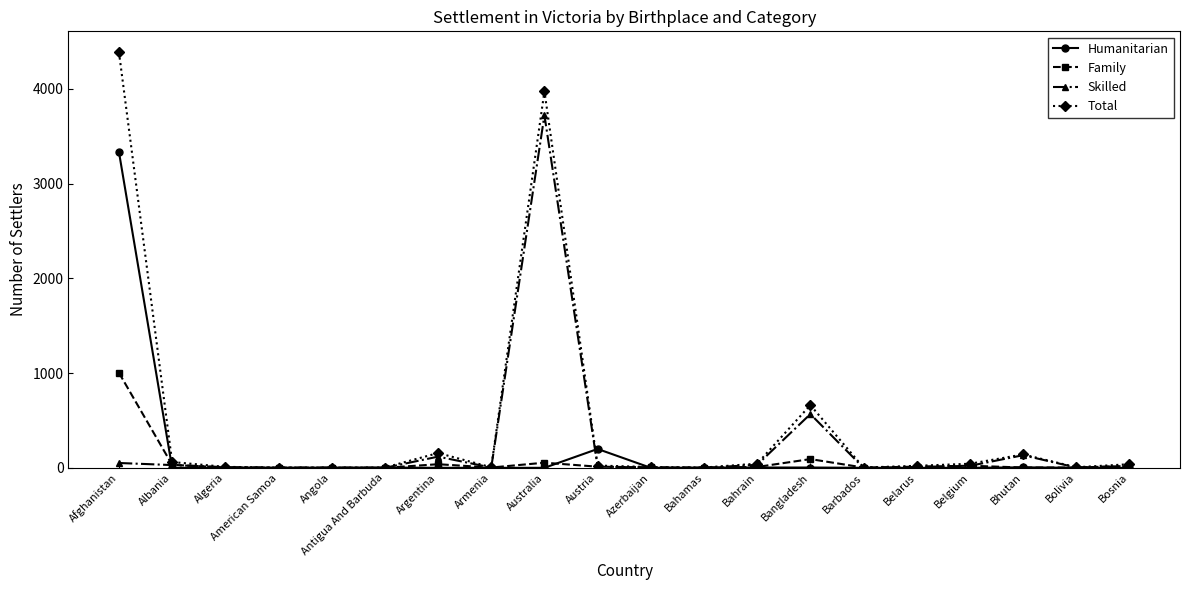

Which series changed the most between Bangladesh and Bolivia?

Total